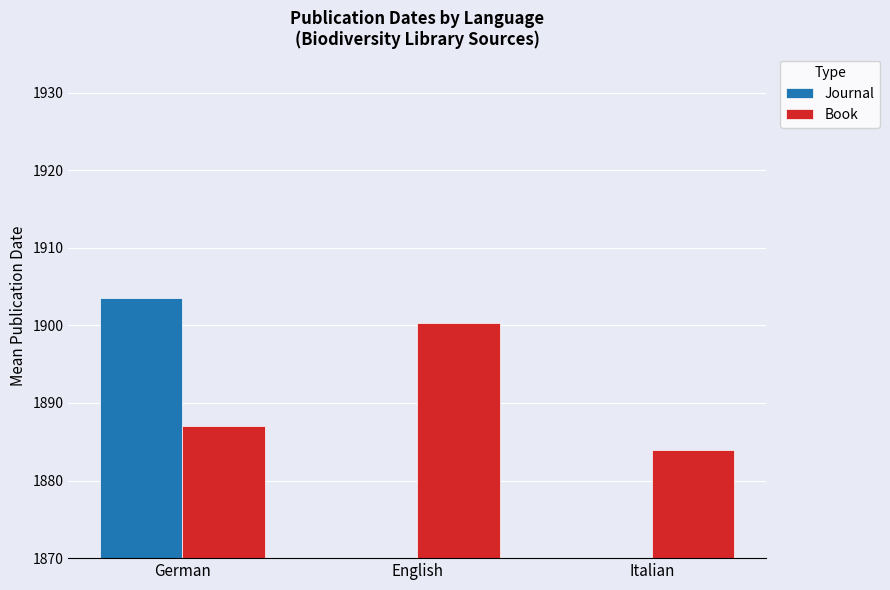

What is the average value of the Book series?

1890.4